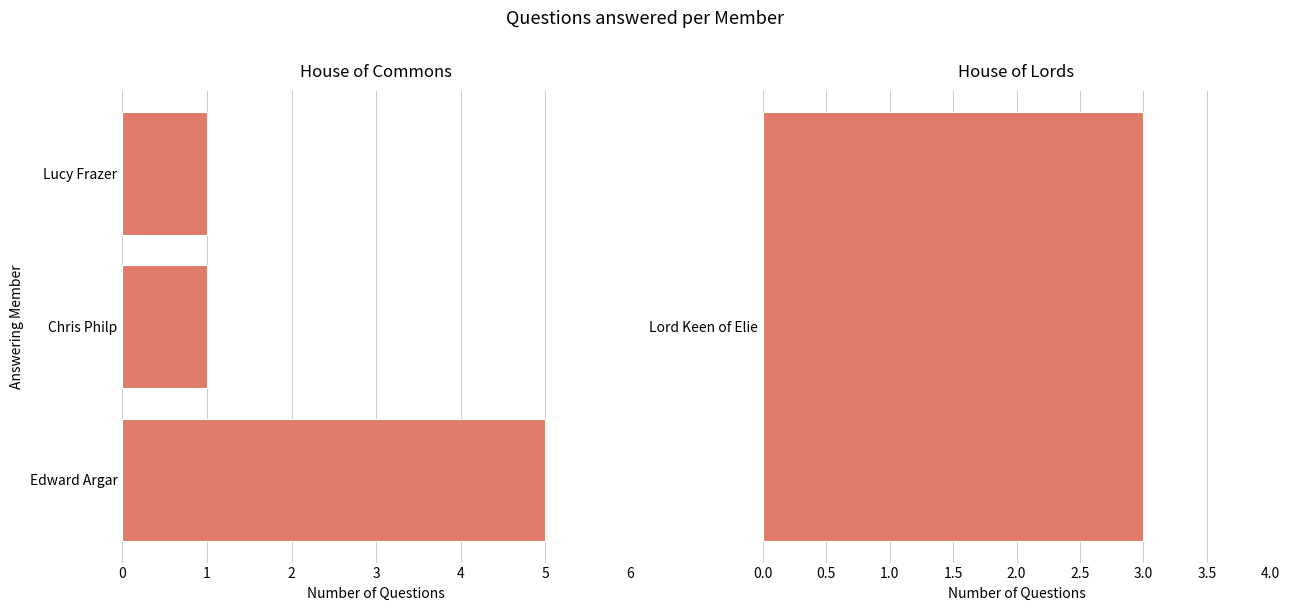

How many data points does each series have?

3